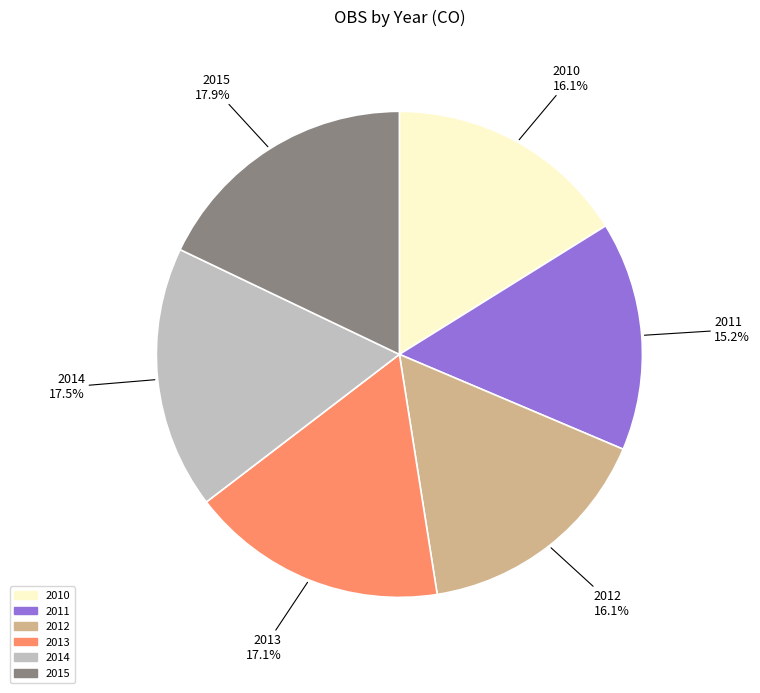

Is 2012 the majority of the pie?

No